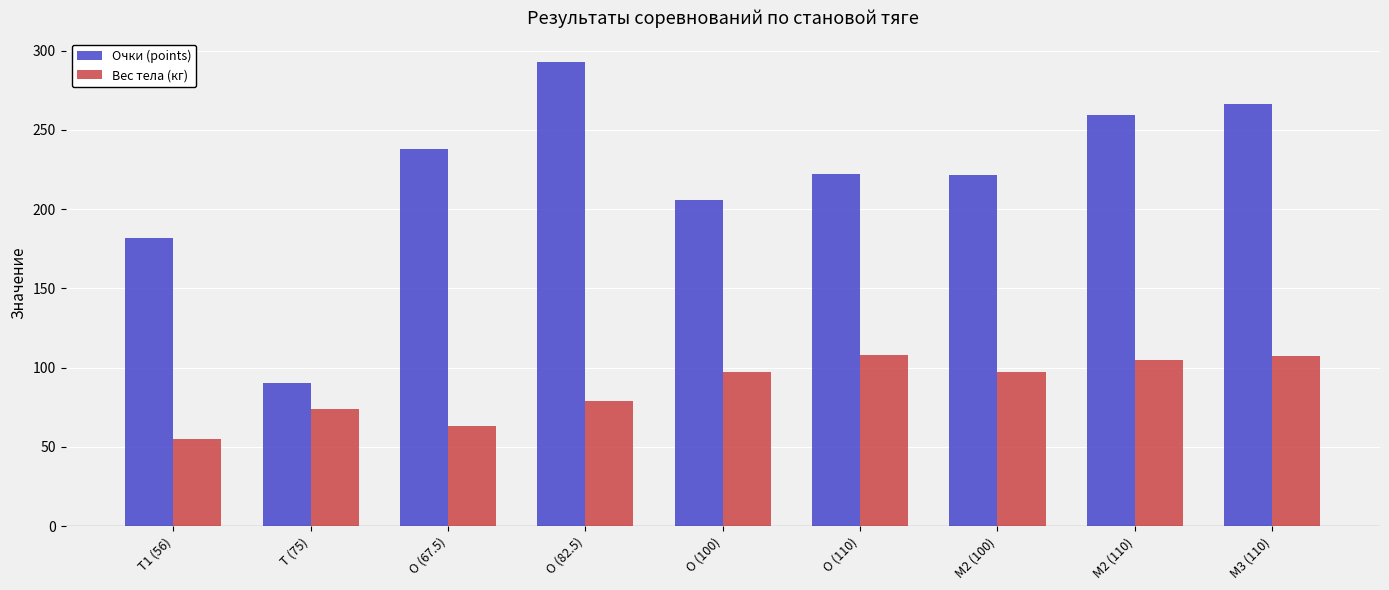

Count the number of data series in this chart.

2